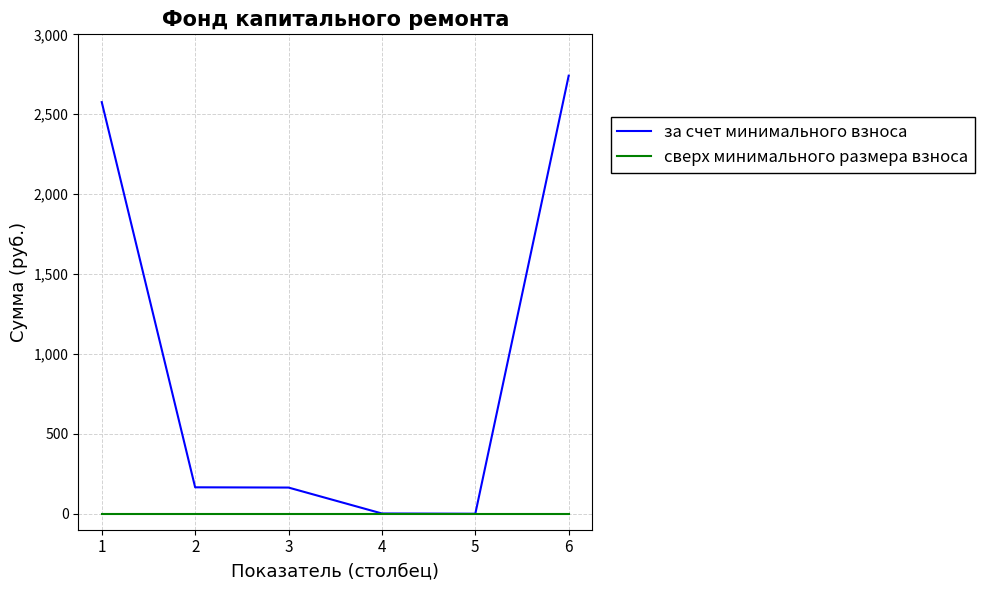

The за счет минимального взноса series shows 2741.2 at 6. True or false?

True